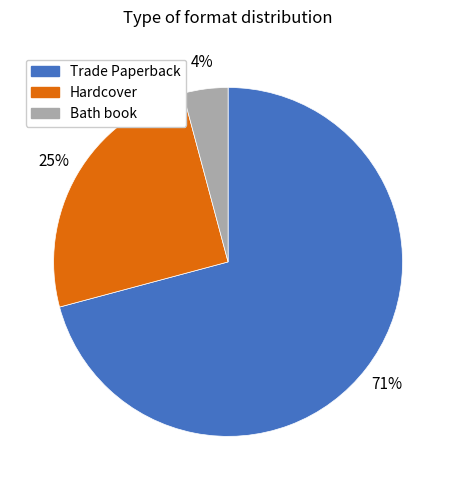

To the nearest percent, what is the average slice percentage?

33%